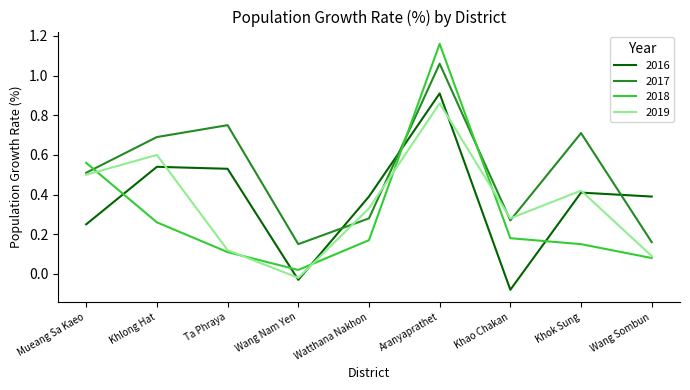

What position from the right is Khao Chakan?

3